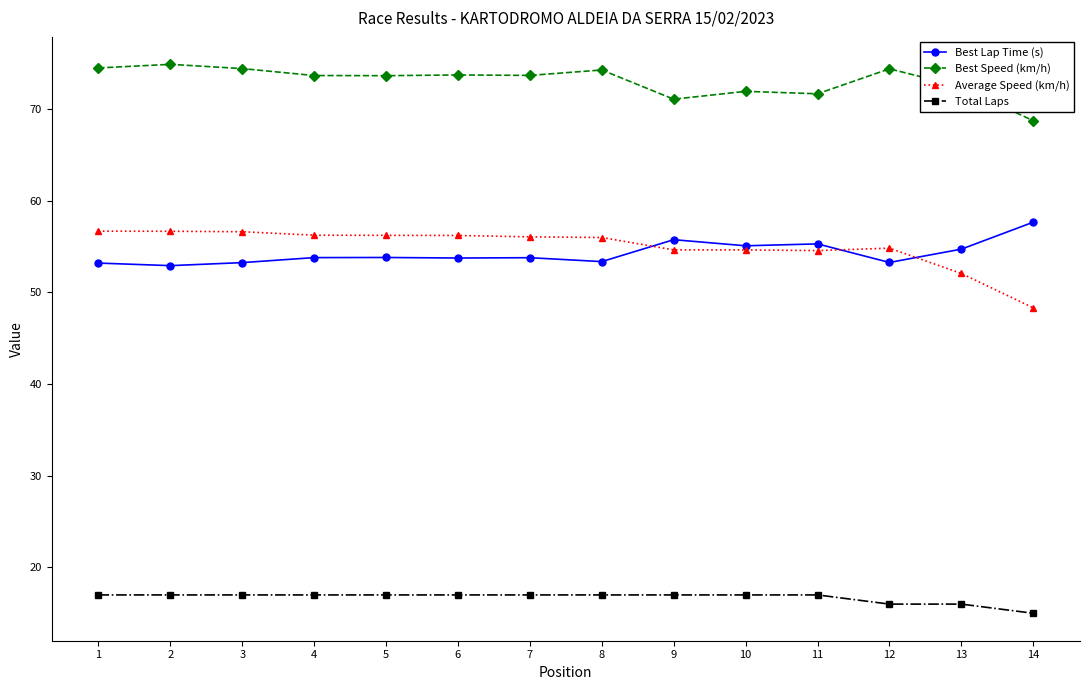

What is the difference between the maximum and minimum values in the Average Speed (km/h) series?

8.4